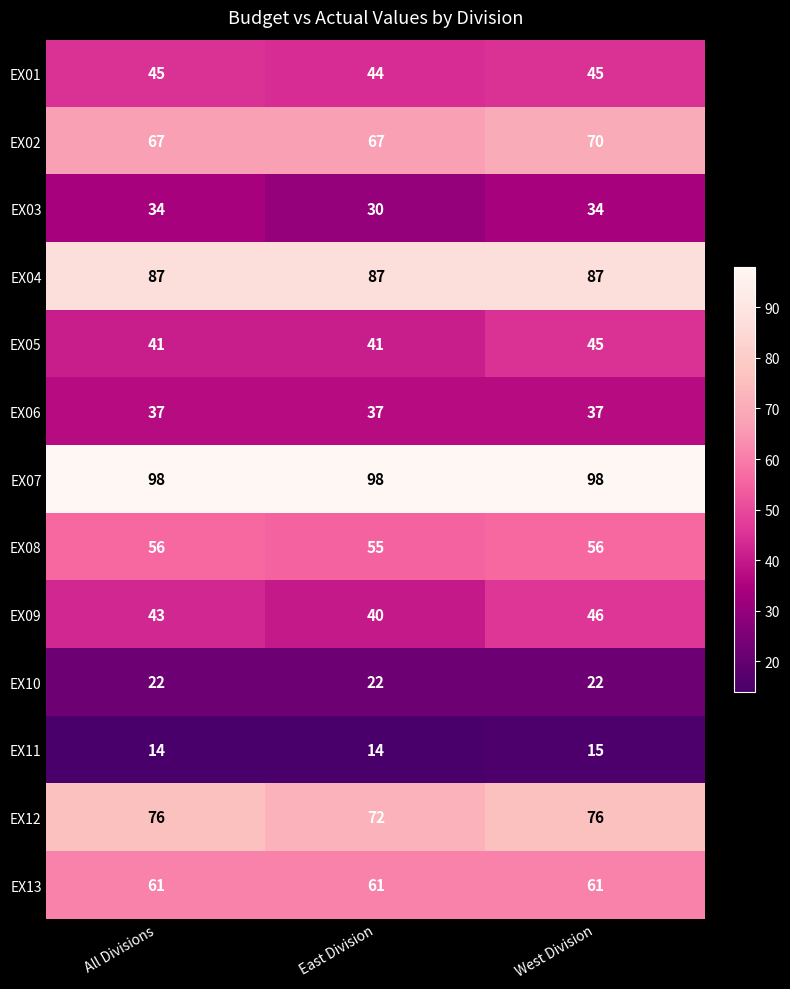

How many EX09 values are between 40 and 46?

3